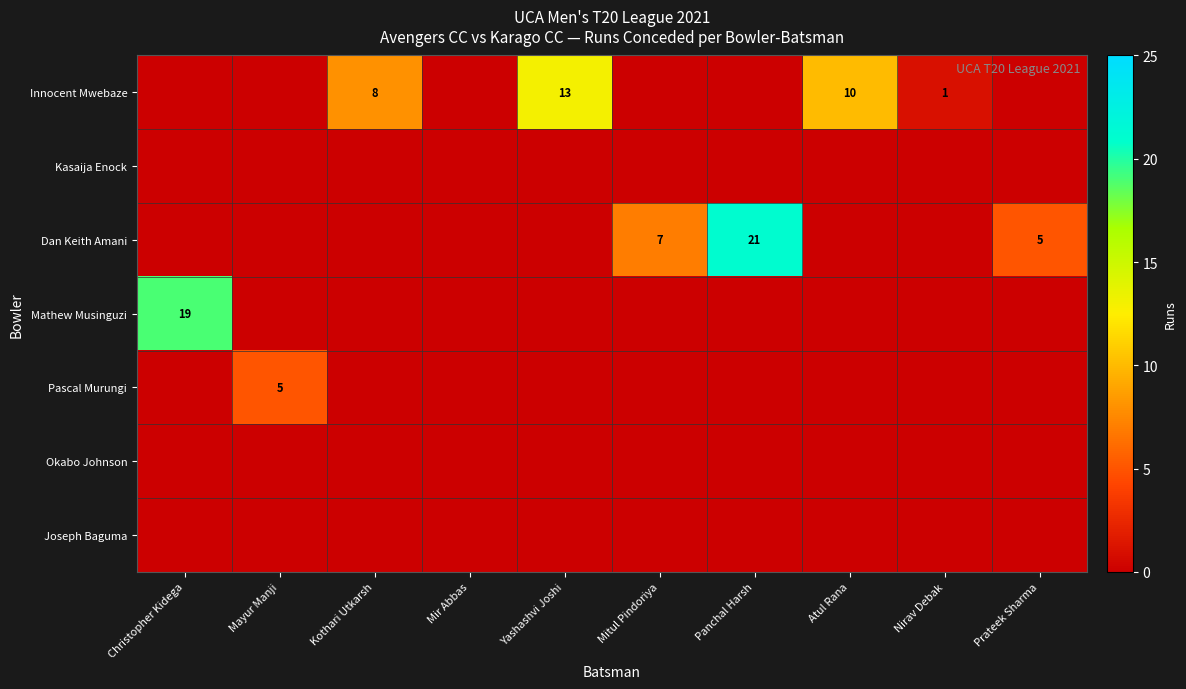

Is it true that Innocent Mwebaze equals 14 at Kothari Utkarsh?

False